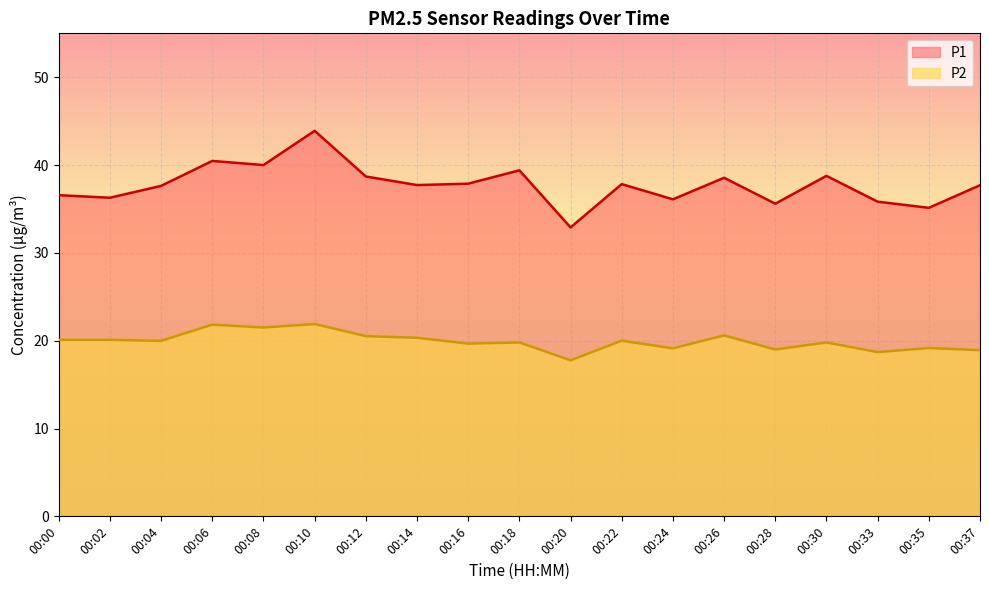

The value of P2 at 00:35 is 19.2. True or false?

True